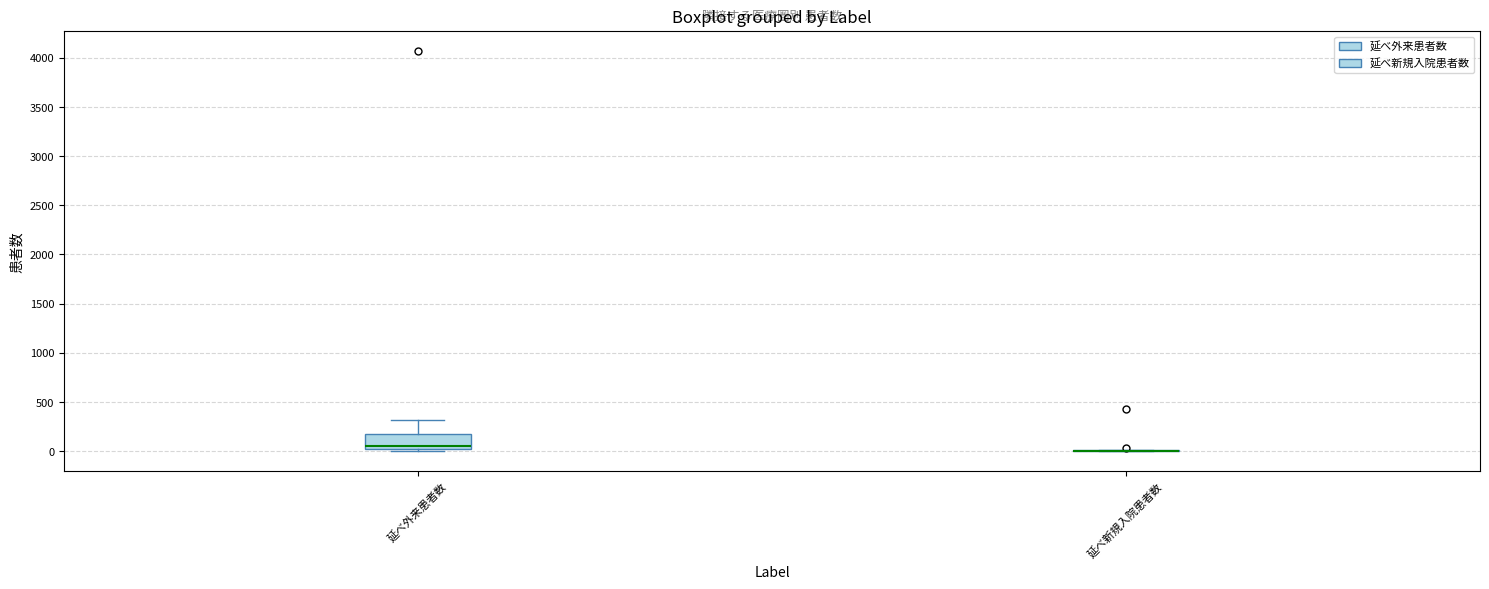

Comparing the boxes themselves (not the whiskers), which one is the tallest?

延べ外来患者数